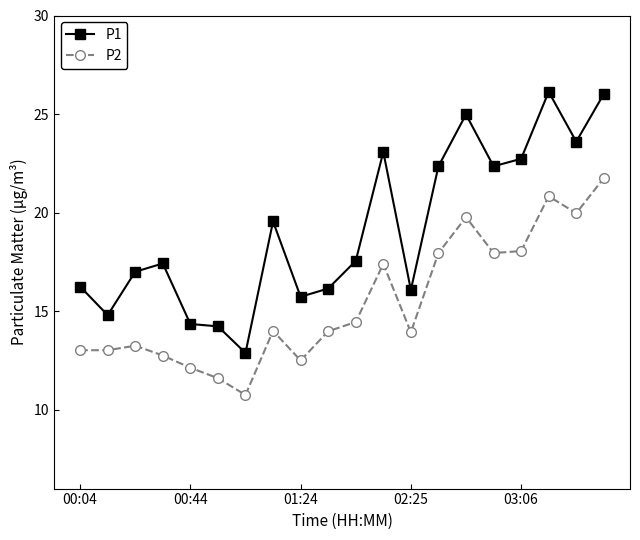

How many series are shown in this chart?

2